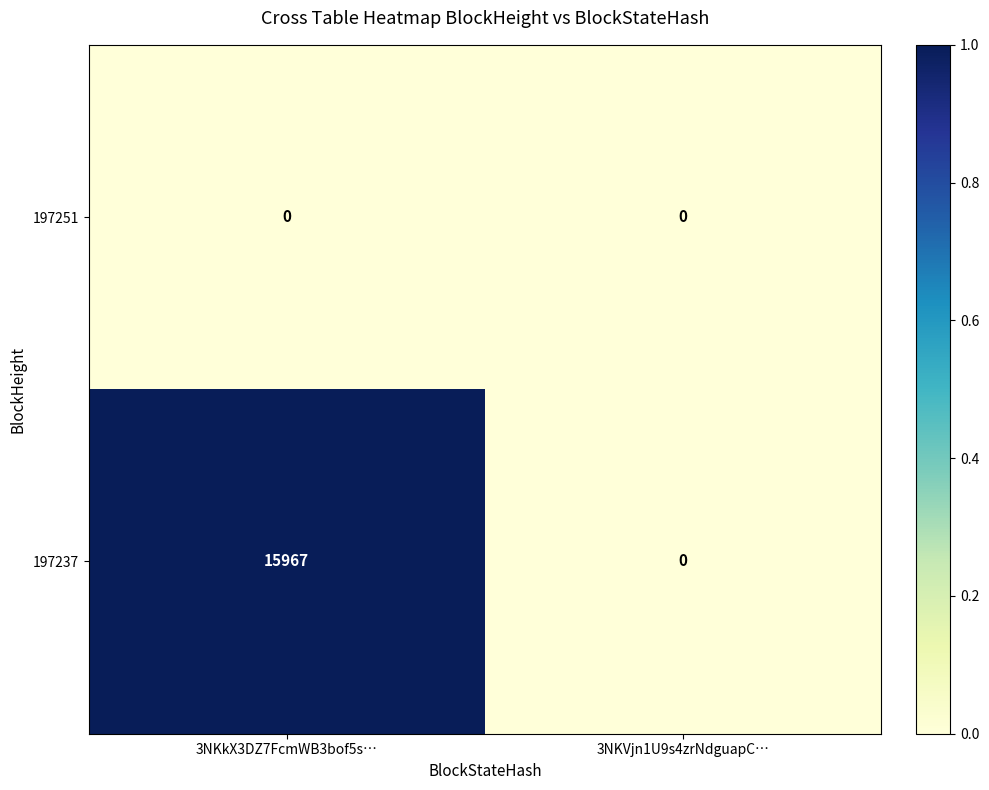

Rank the series by their maximum value, from lowest to highest.

197251, 197237